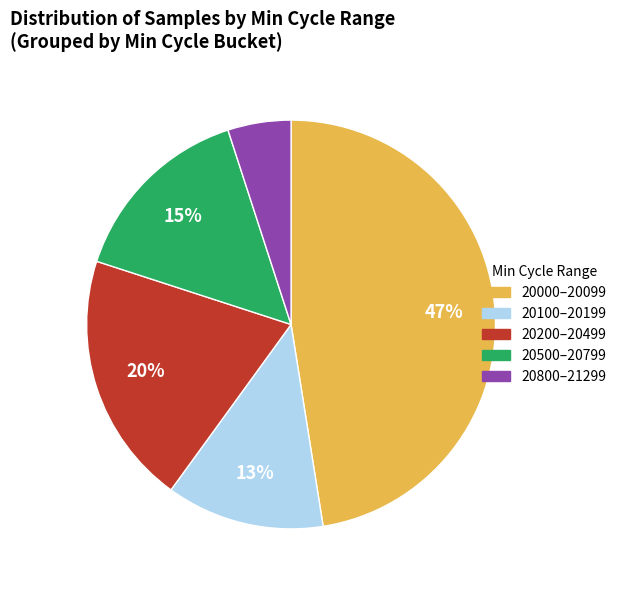

To the nearest percent, what is the average slice percentage?

20%